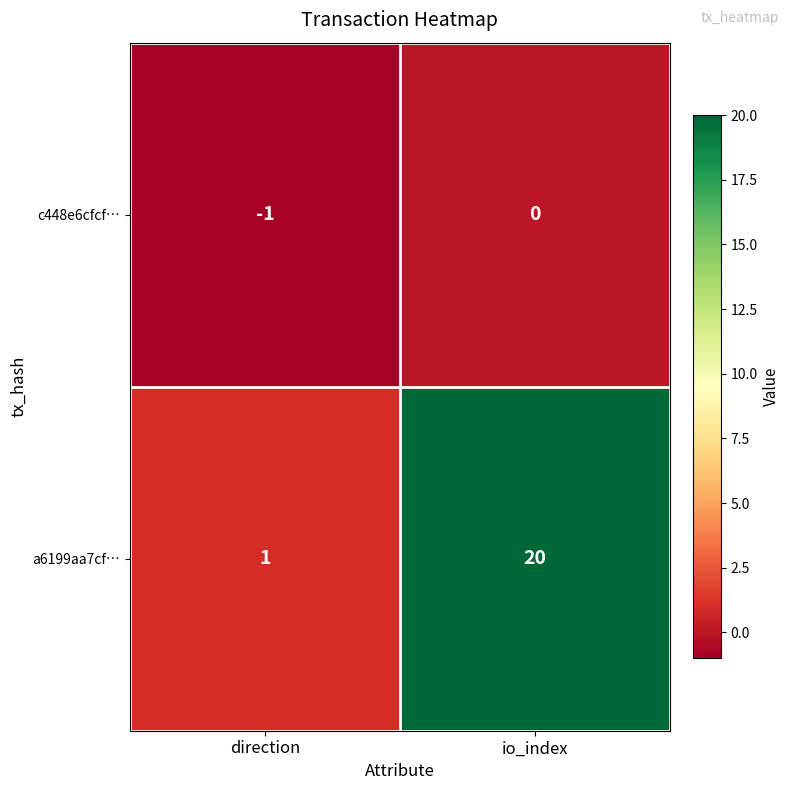

Which label corresponds to the smallest value in the chart?

direction